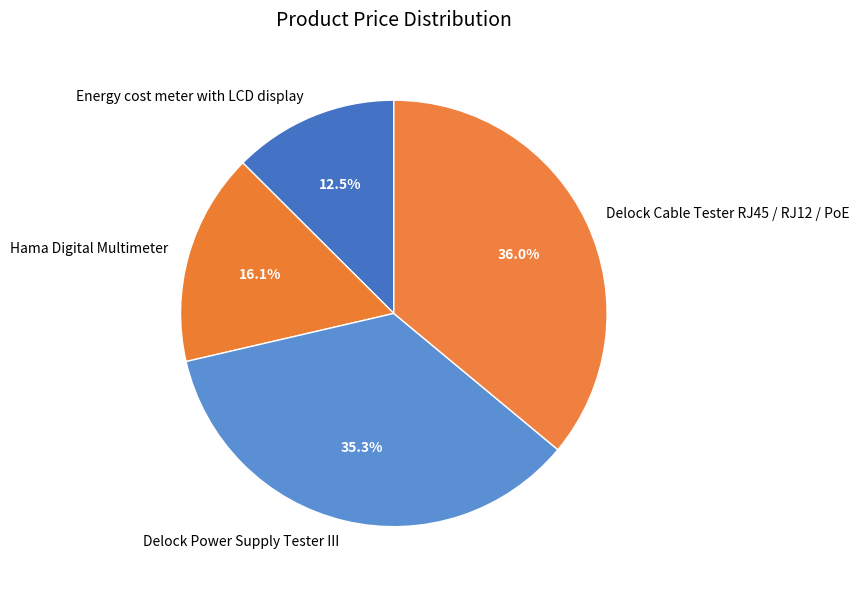

To the nearest percent, what is the combined percentage of Delock Cable Tester RJ45 / RJ12 / PoE and Hama Digital Multimeter?

52%